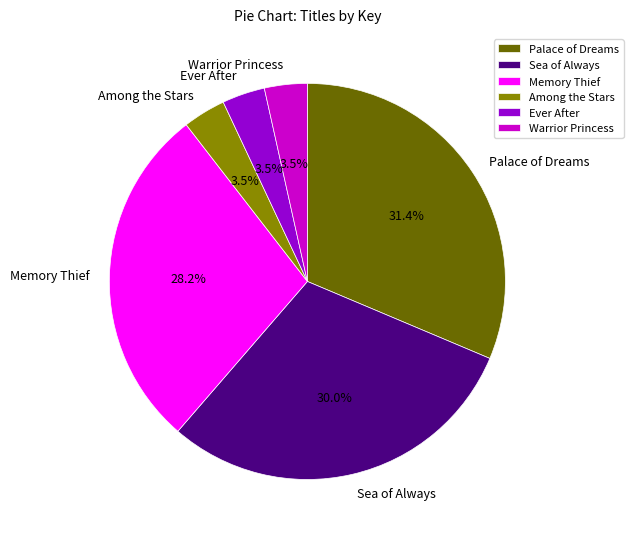

Which category has the biggest portion of the pie?

Palace of Dreams